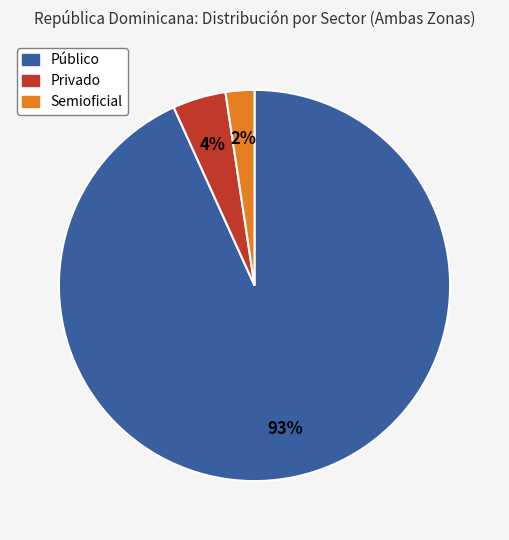

What is the ratio of the value at Semioficial to the value at Privado?

0.5